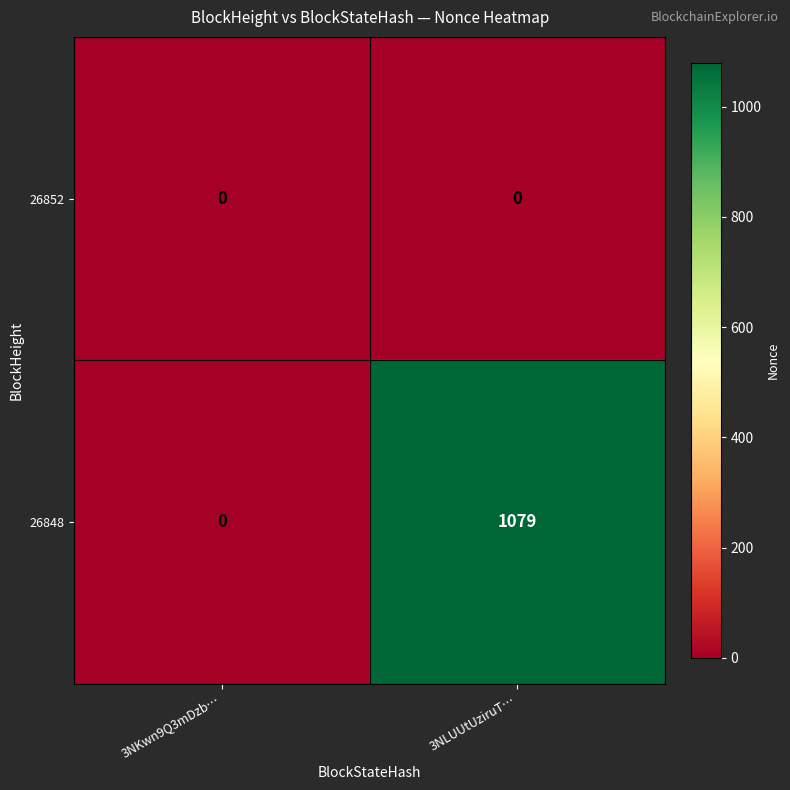

Count the number of data series in this chart.

2